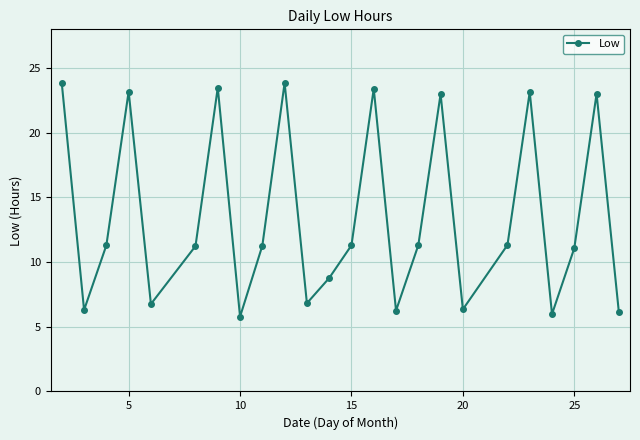

How many interior local valleys (lower than both neighbors) does the data have?

7